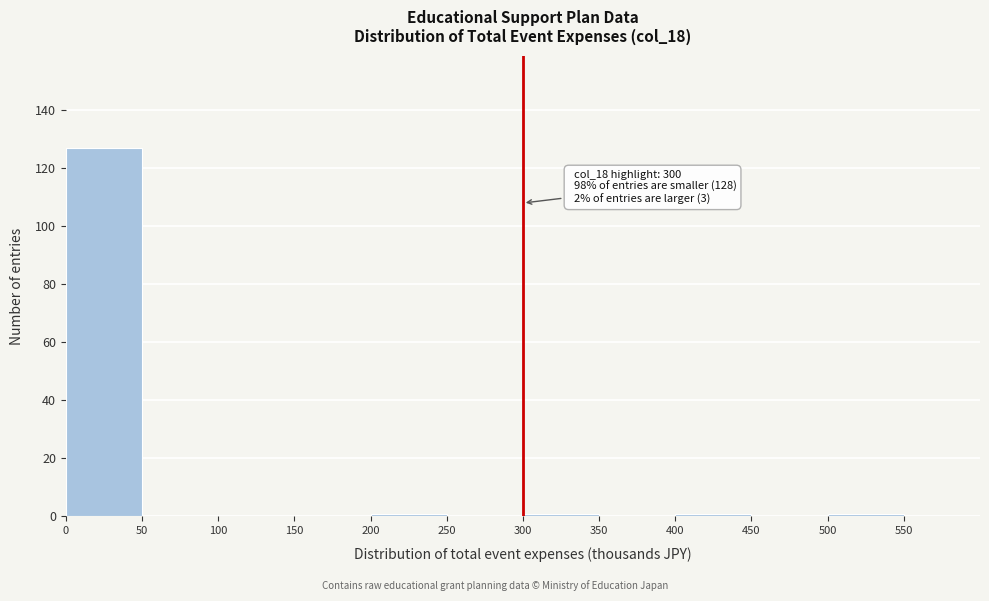

Which range on the x-axis has the tallest bar?

0 to 50